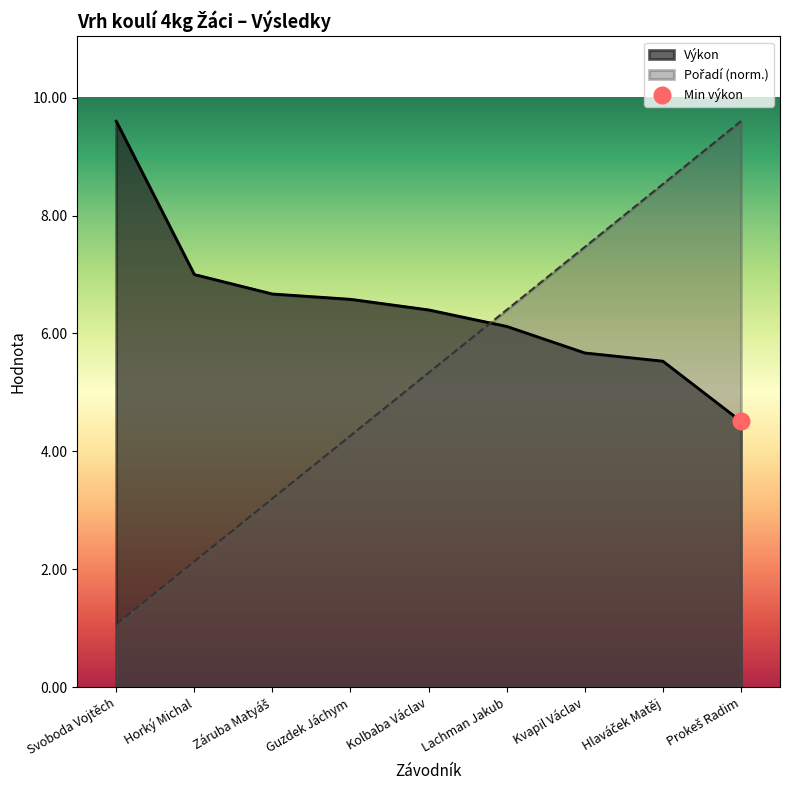

True or false: Pořadí has a value of 1.1 at Svoboda Vojtěch.

True